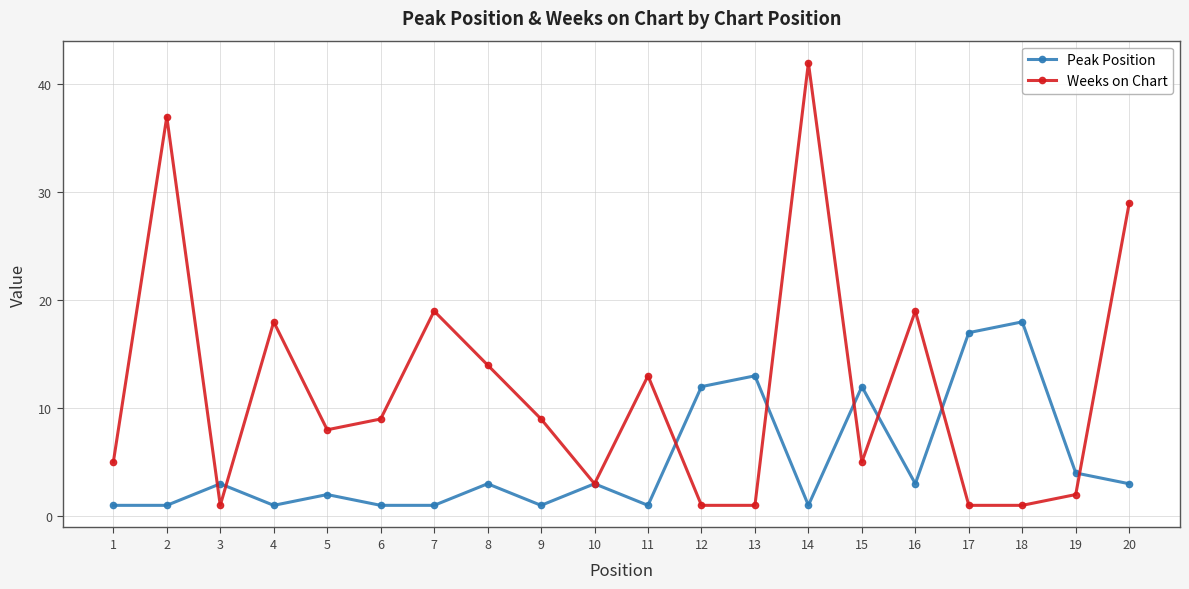

What is the sum of the Weeks on Chart values at 18 and 1?

6